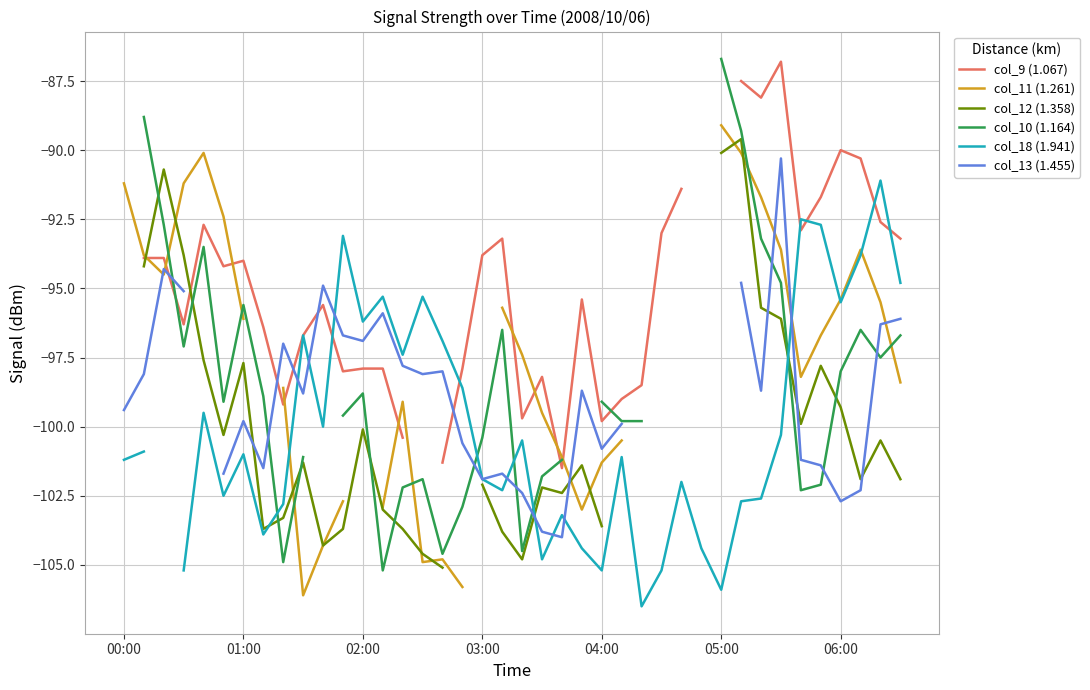

True or false: col_11 (1.261) has more than 1 points higher than both neighbors.

True